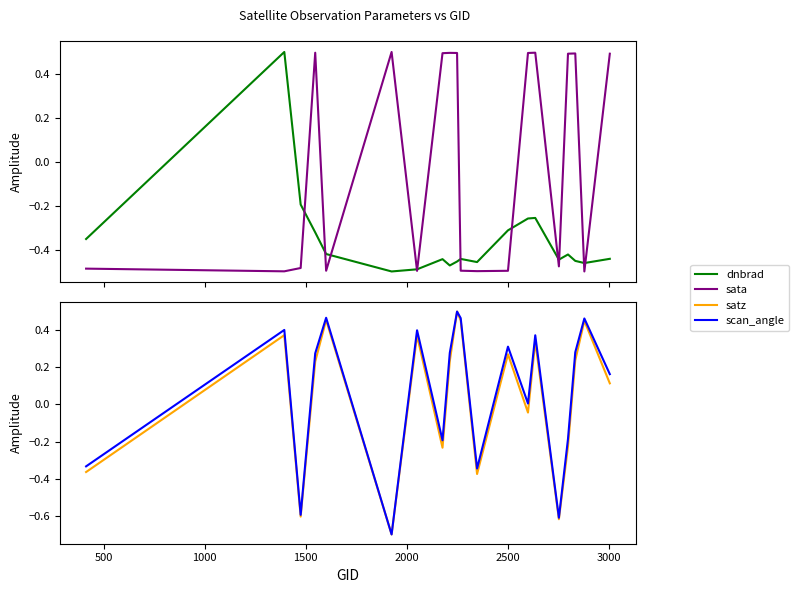

How many values in the scan_angle series are below 0?

7